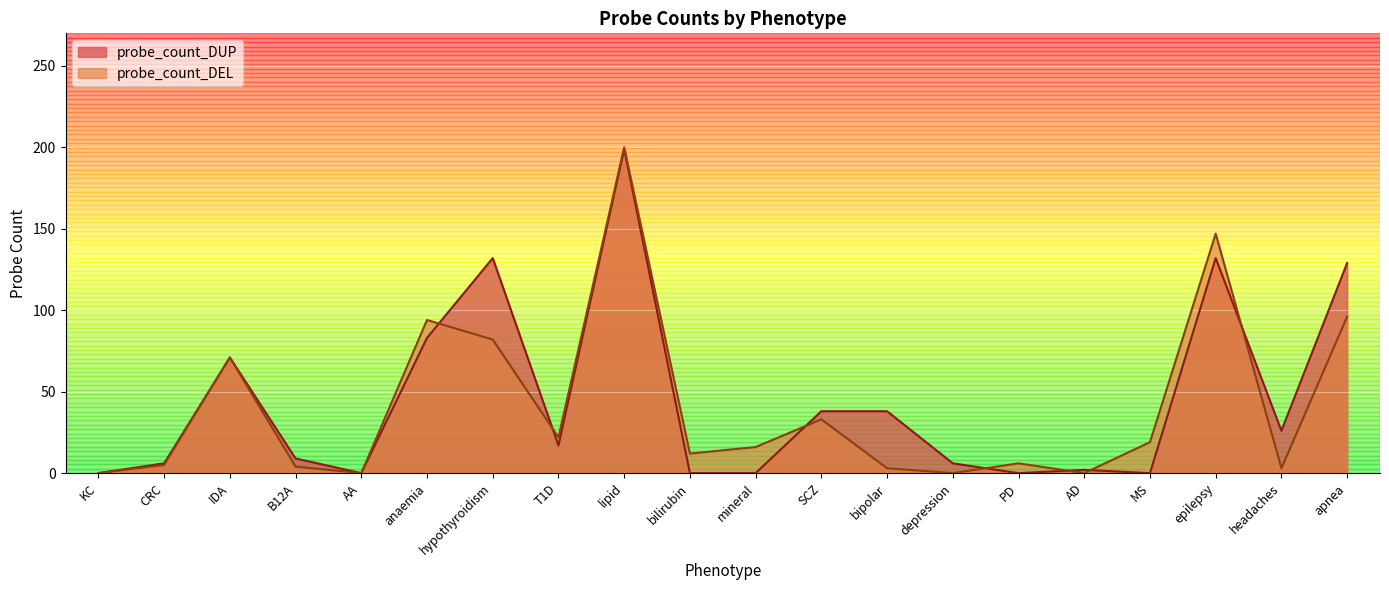

Between B12A and apnea, which series saw the biggest shift?

probe_count_DUP